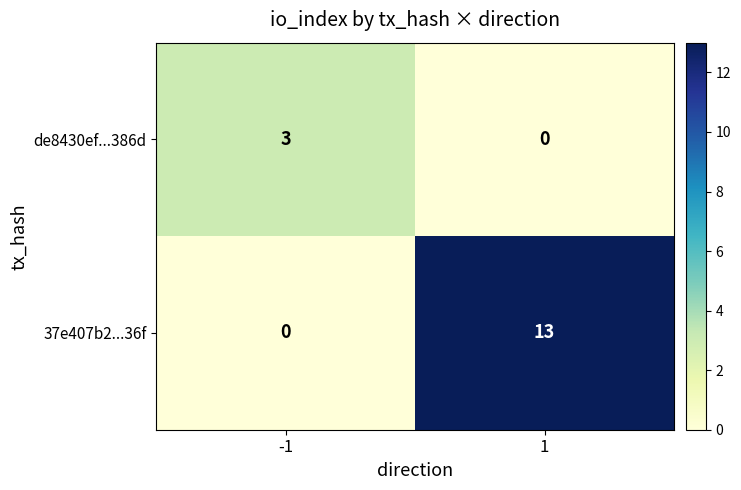

What is the sum of the 37e407b2...36f values at 1 and -1?

13